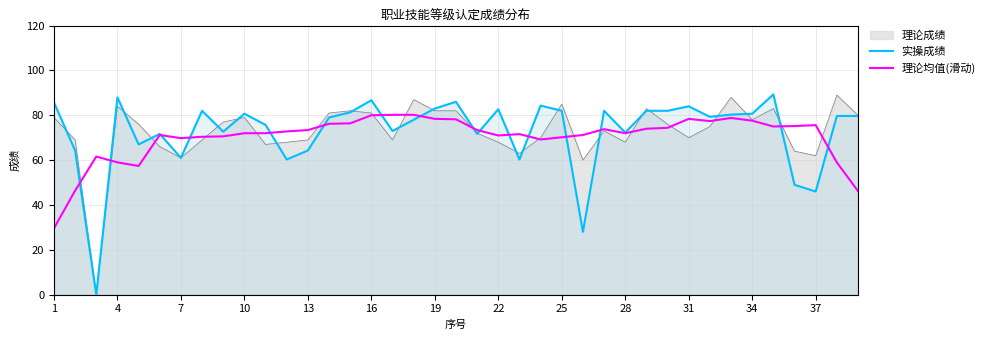

The 理论均值(滑动) series shows 125.7 at 31. True or false?

False